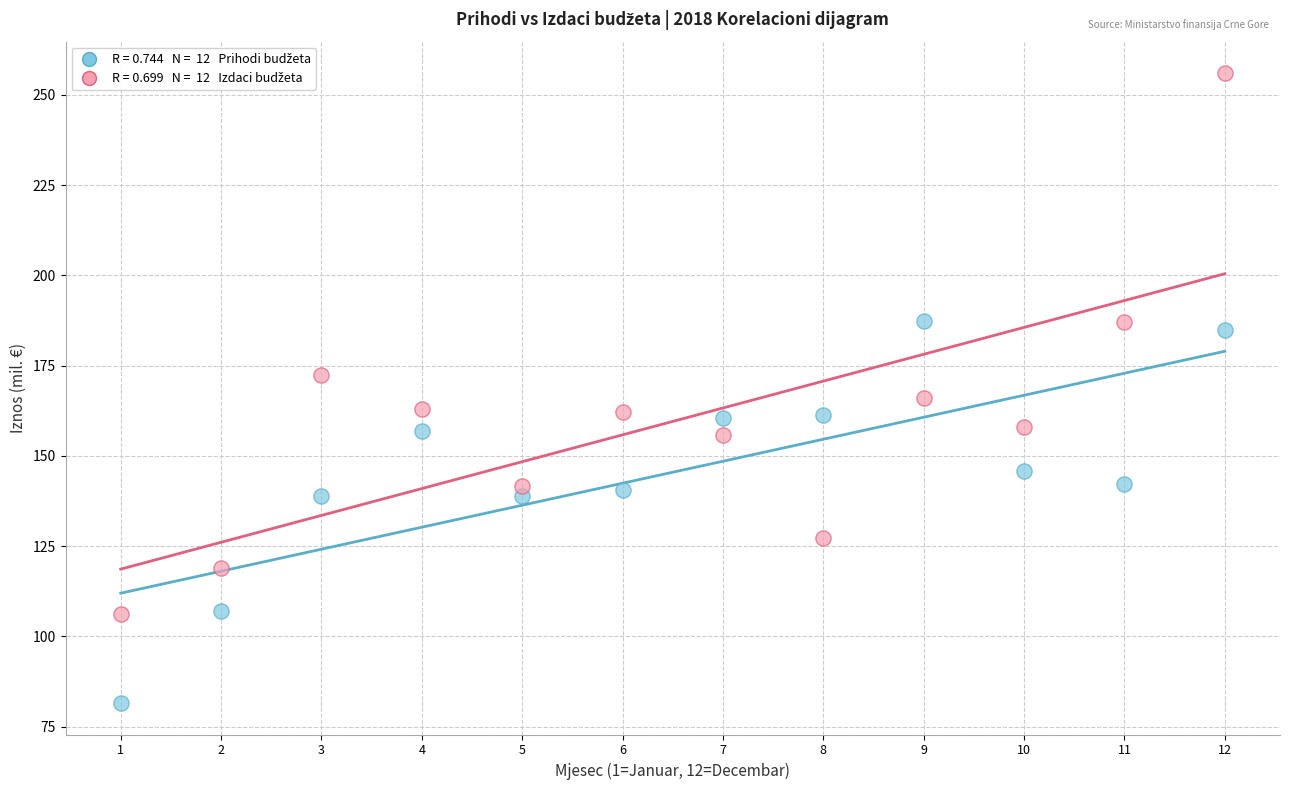

Across all data points, what is the range of Y values (max minus min)?

174.5